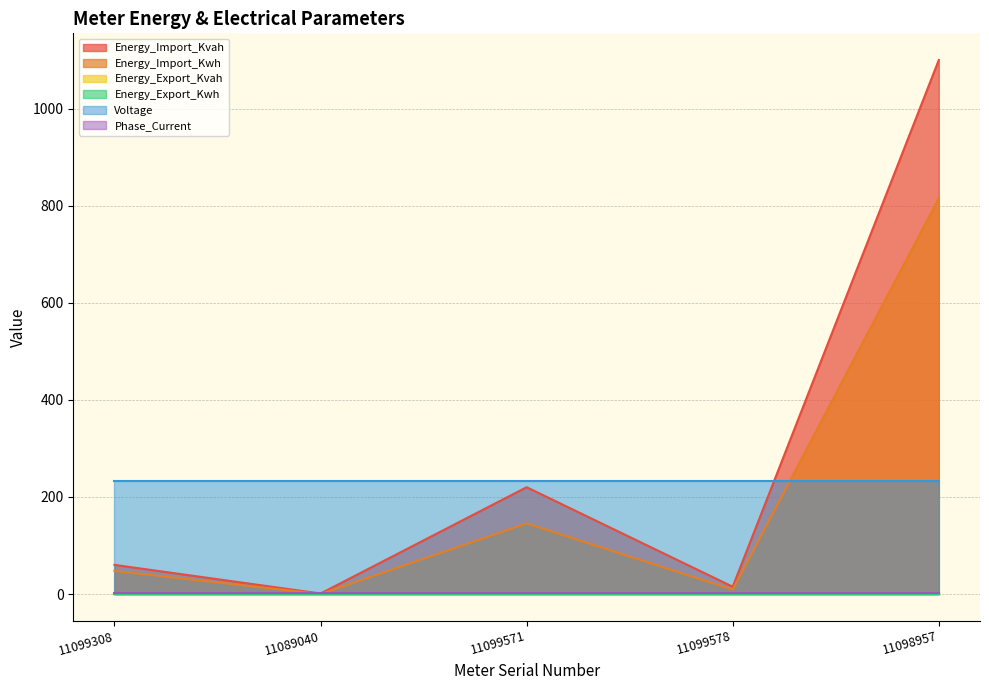

How many lines are shown in the chart?

6